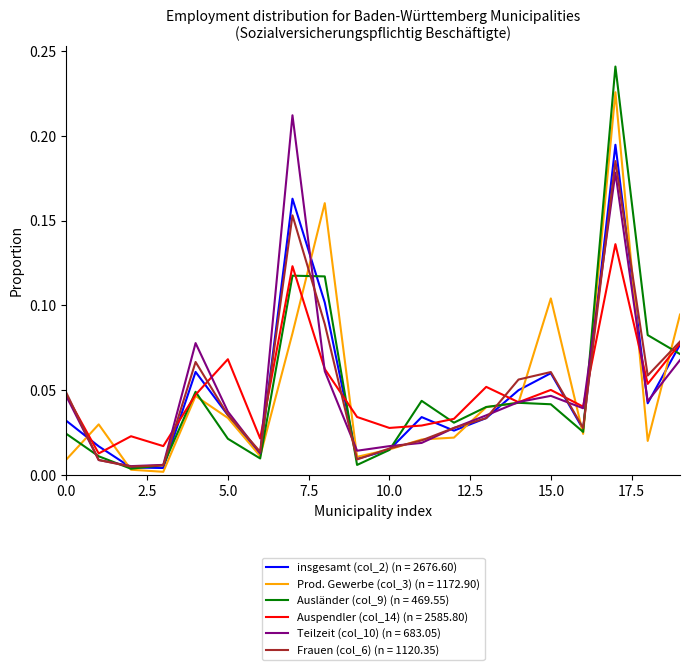

Does the chart display data point markers on the line(s)?

No